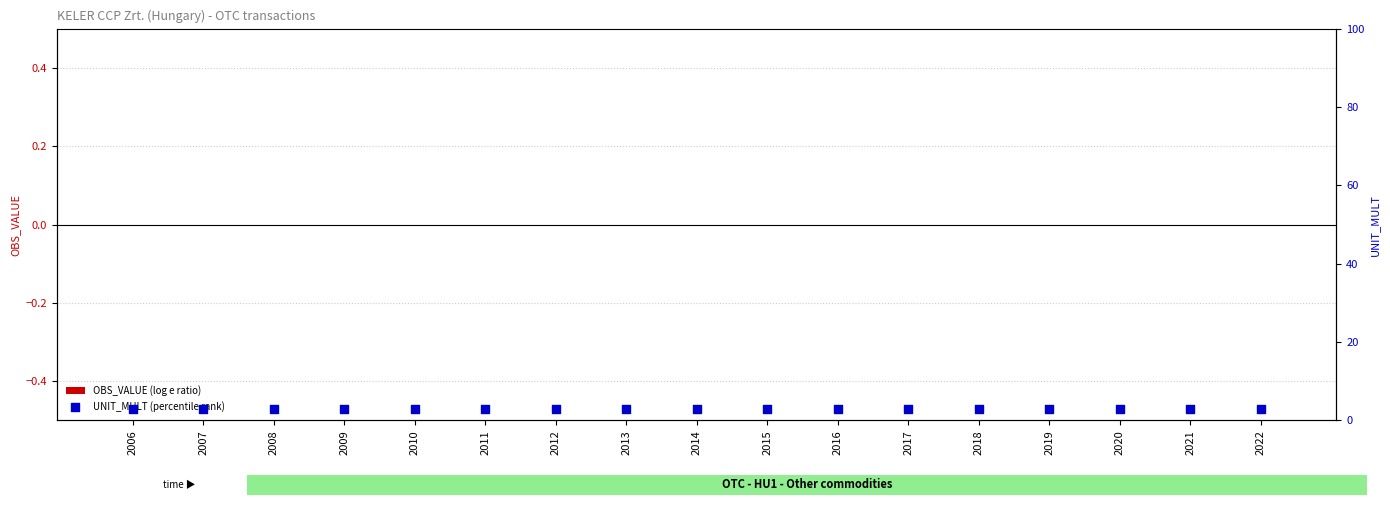

Which series contains the lowest Y value?

OBS_VALUE (log e ratio)